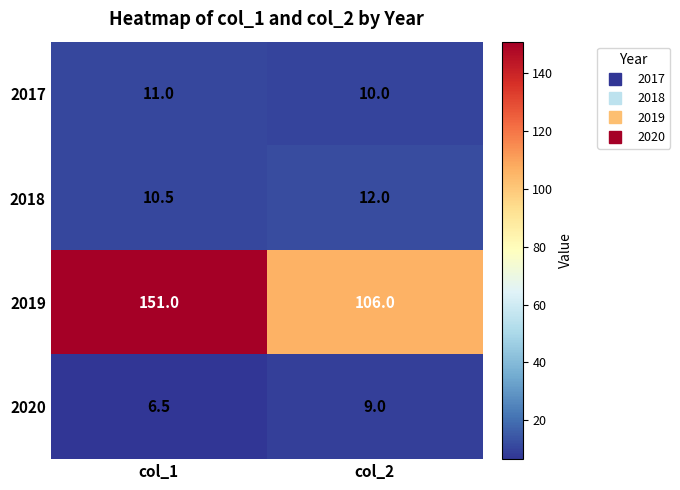

How many distinct data groups are displayed?

4